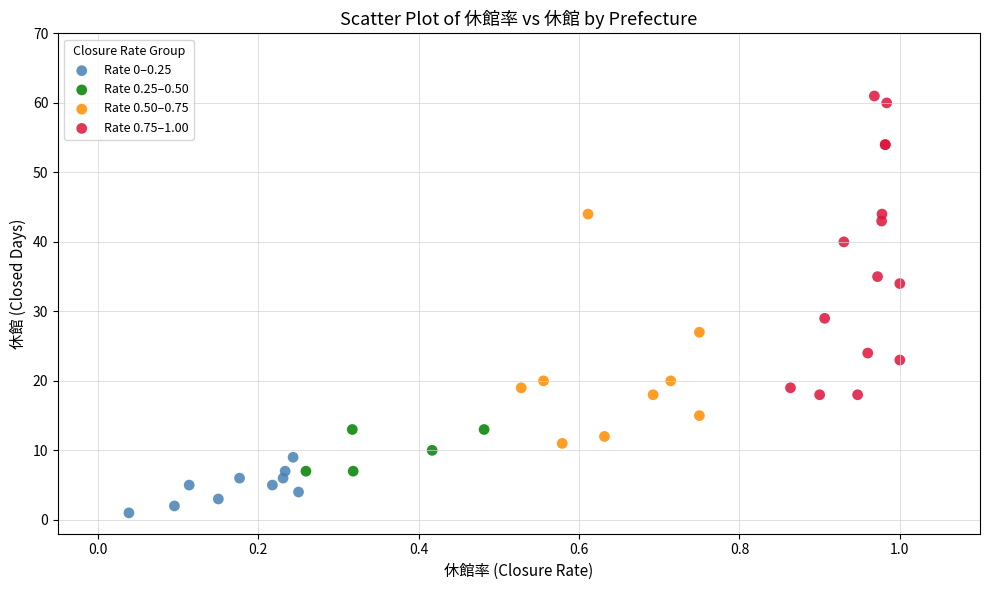

Which series has the largest Y range (max minus min)?

Rate 0.75–1.00